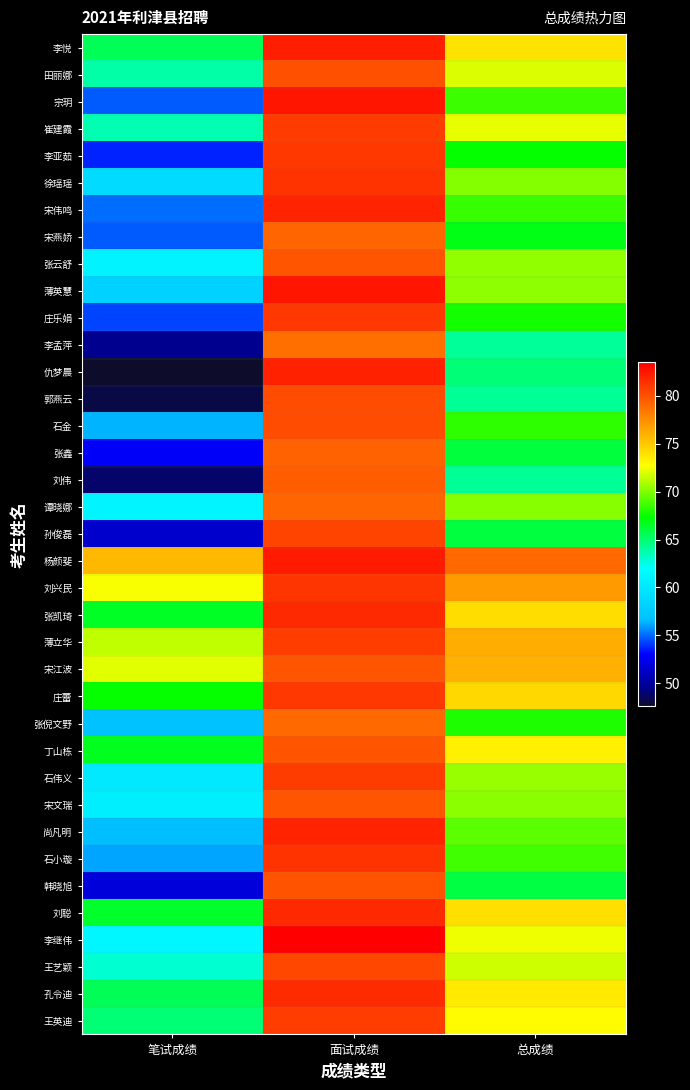

Between 面试成绩 and 笔试成绩, which is larger?

面试成绩